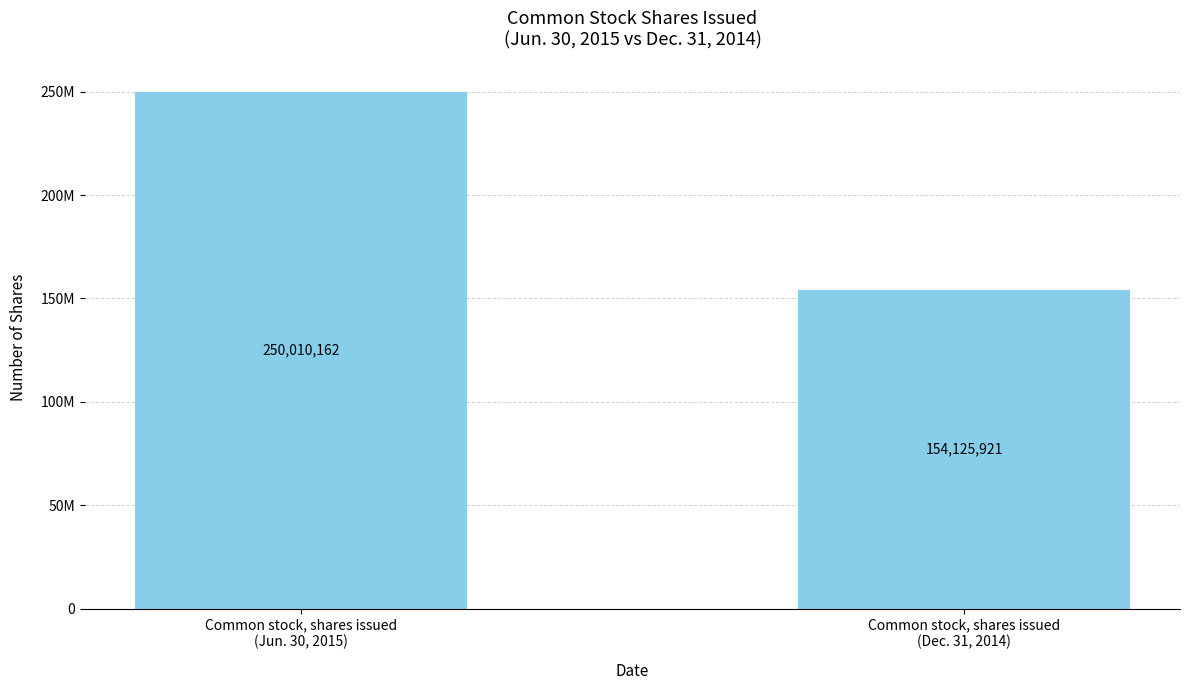

Reading left to right, transcribe all the data shown in this chart.

250010162	154125921